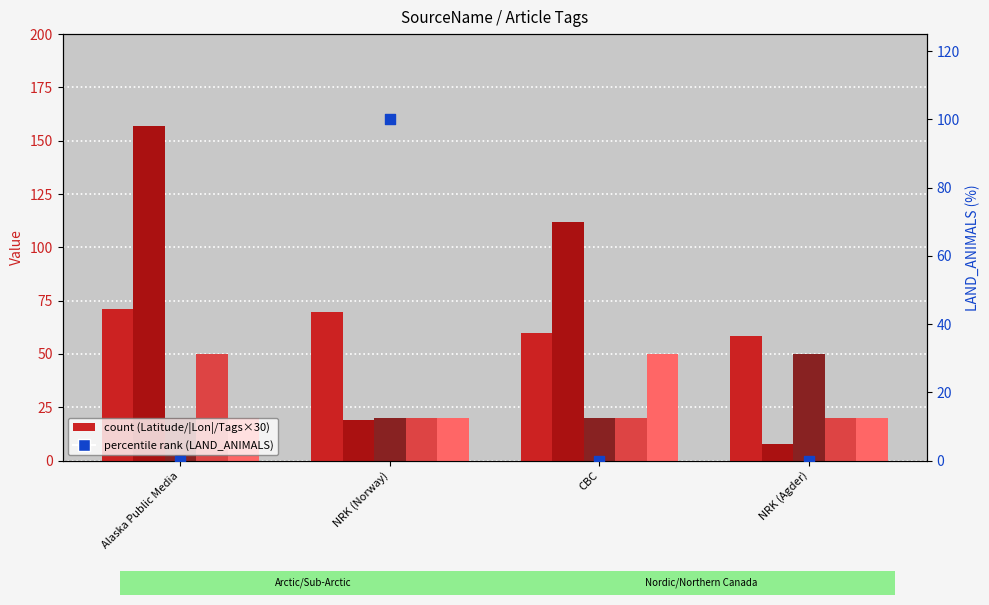

Which series contains the lowest Y value?

LAND_ANIMALS %